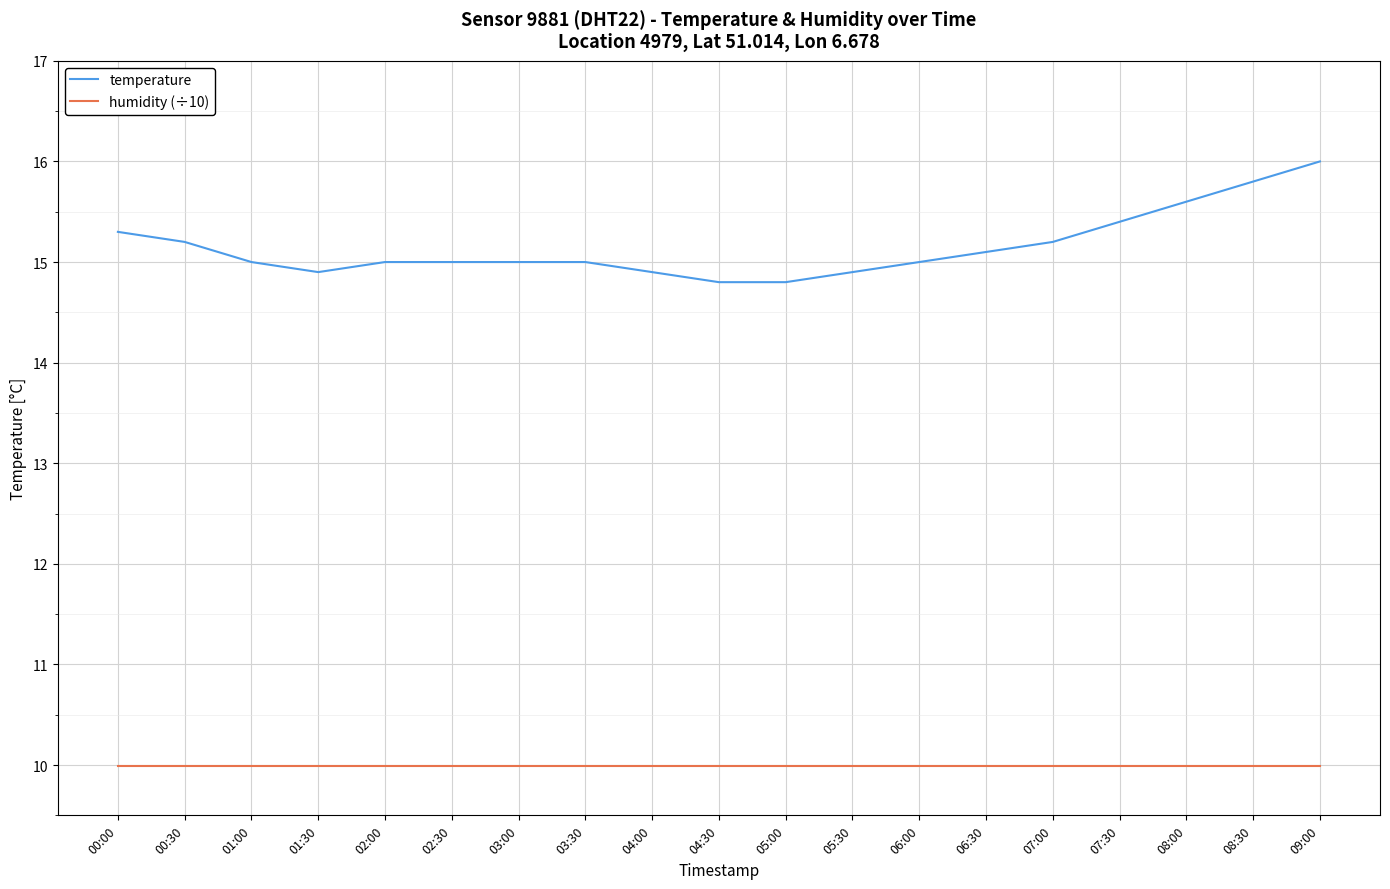

List the series in order of their overall mean, highest first.

temperature, humidity (÷10)